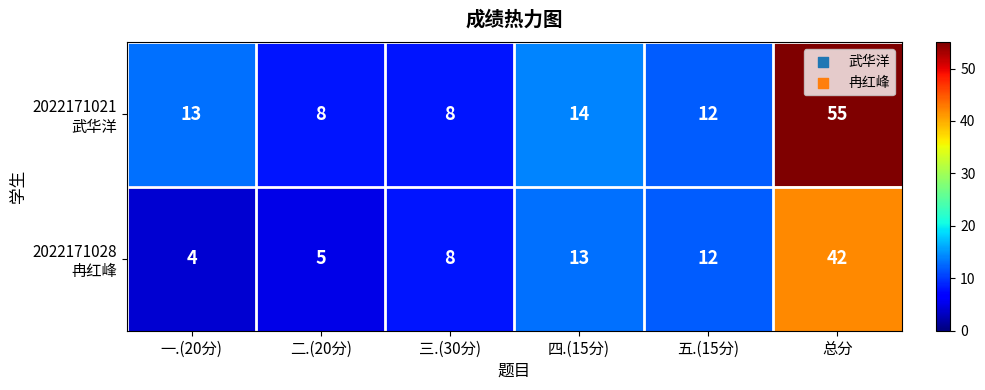

What is the total value across all series at 五.(15分)?

24